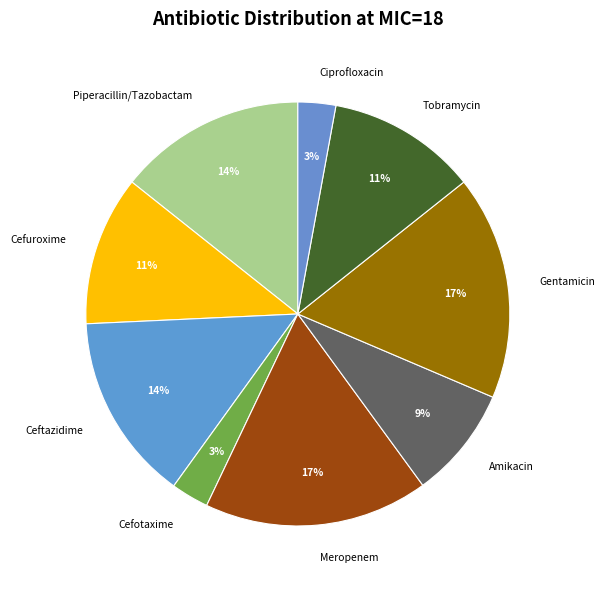

How many slices are in this pie chart?

9